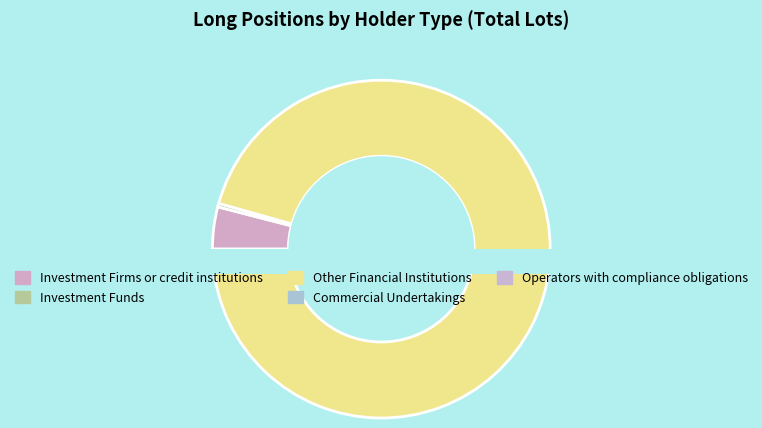

How many slices are in this pie chart?

5